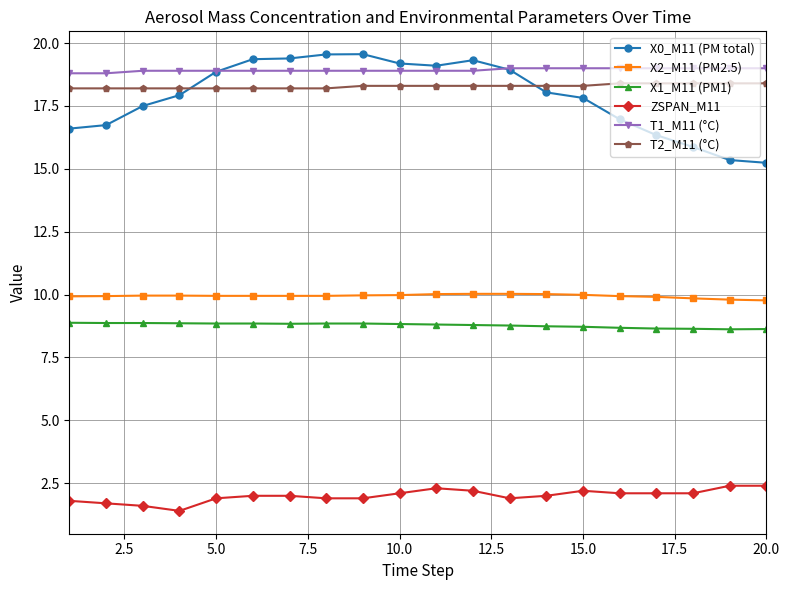

What is the value of the X0_M11 (PM total) point at the 5th from the left?

18.9